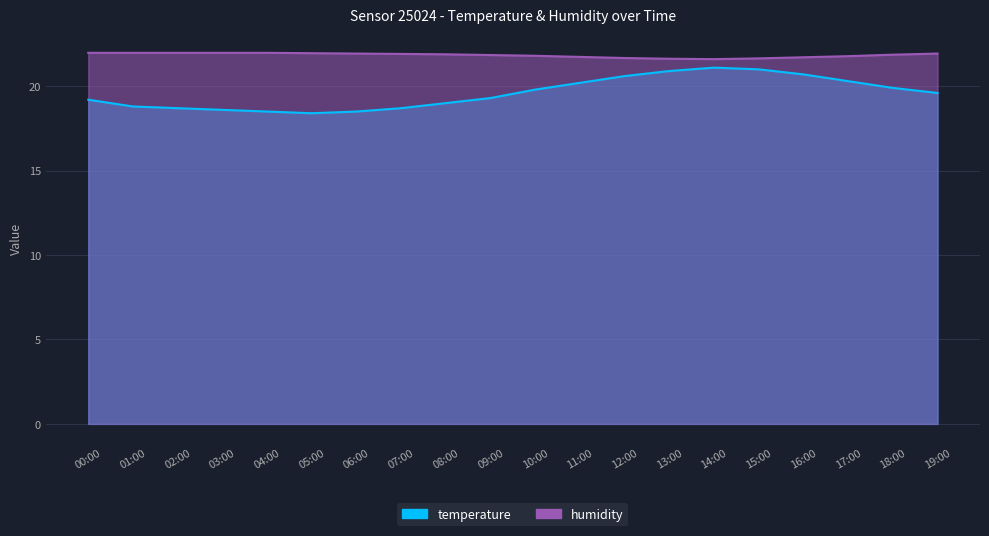

Is the value of humidity at 08:00 greater than the value of temperature at 18:00?

Yes